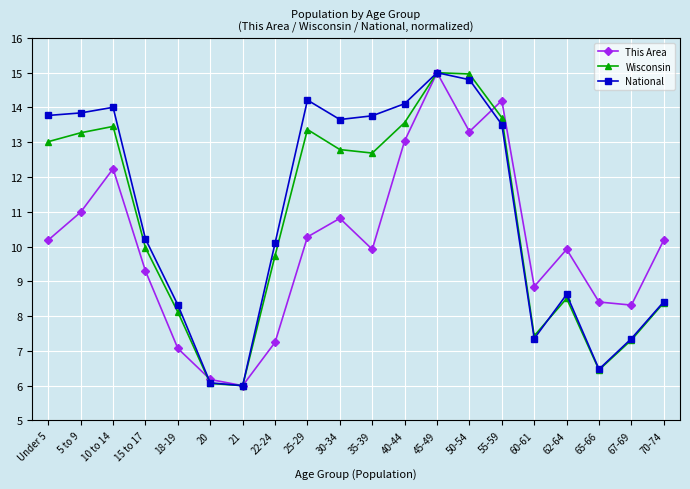

What is the difference between the highest and lowest values at 22-24?

2.9